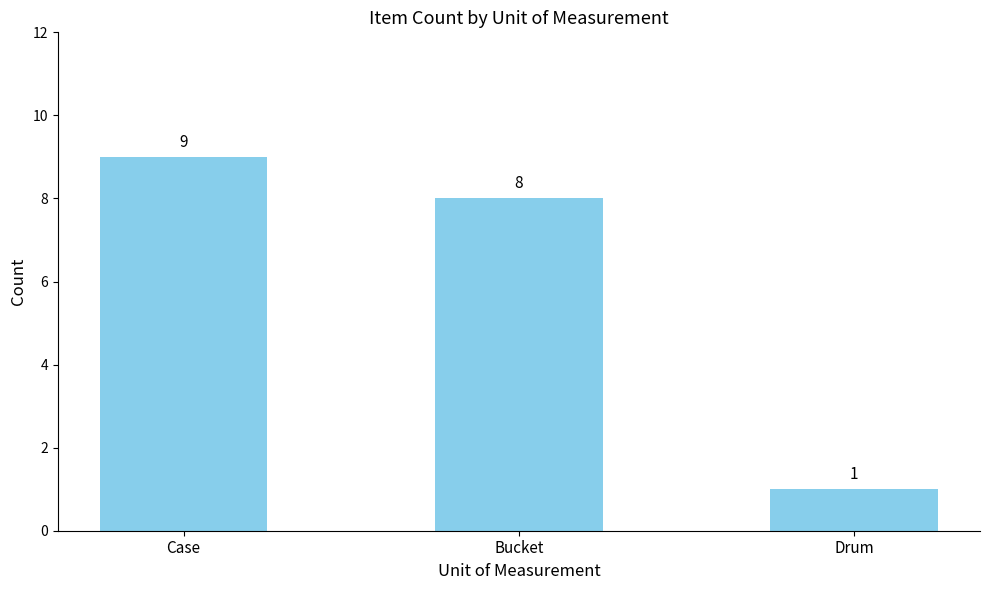

Reading left to right, extract all data points from this chart.

9	8	1